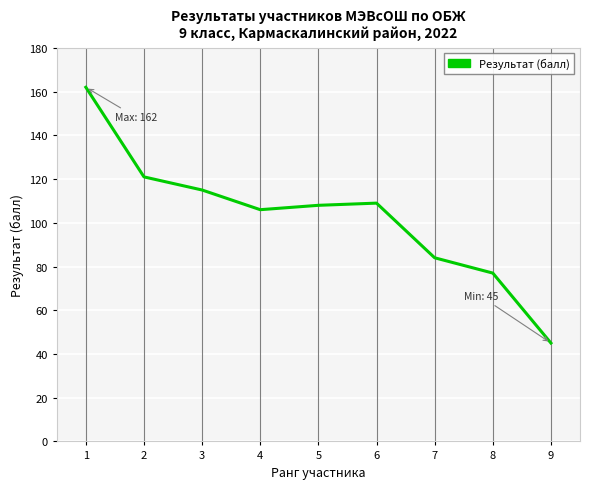

What is the change in value from 2 to 4?

-15